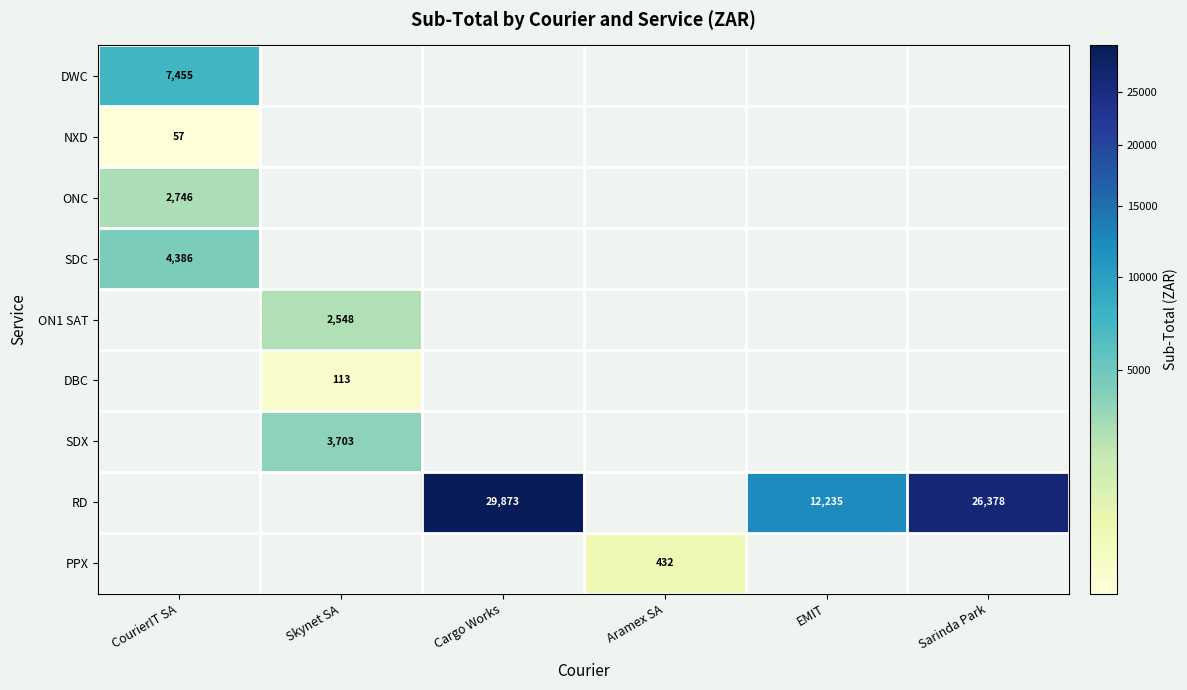

What is the difference between the RD values at Cargo Works and EMIT?

17638